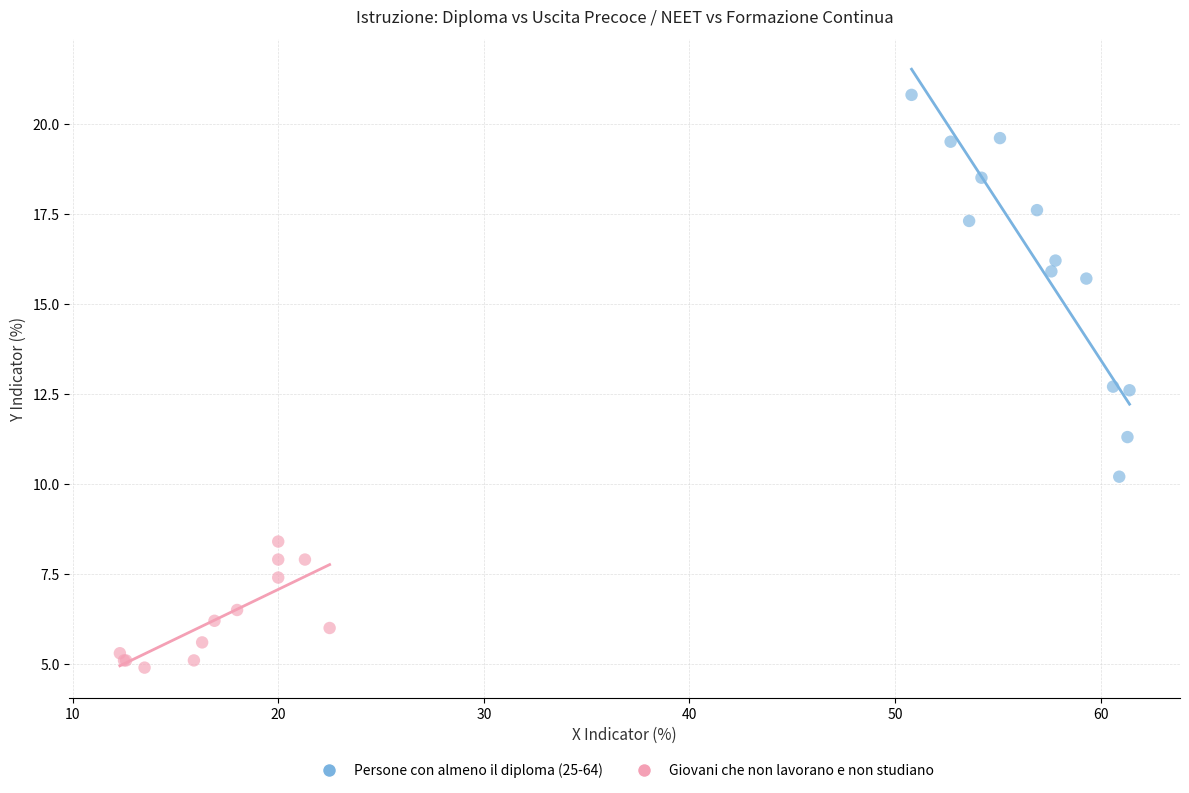

Which series reaches the maximum Y coordinate?

Persone con almeno il diploma (25-64)